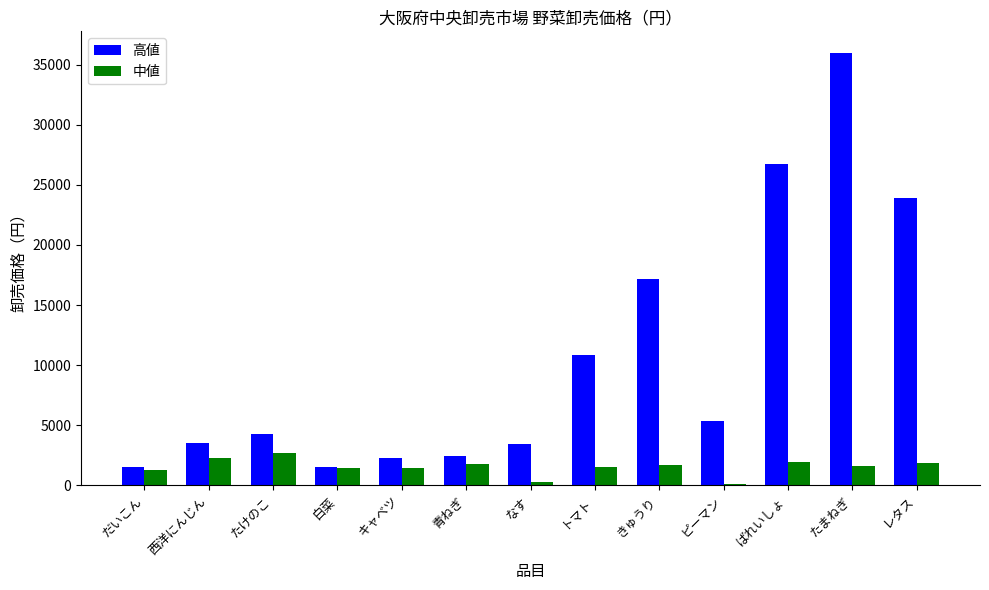

How many groups of bars are there?

13